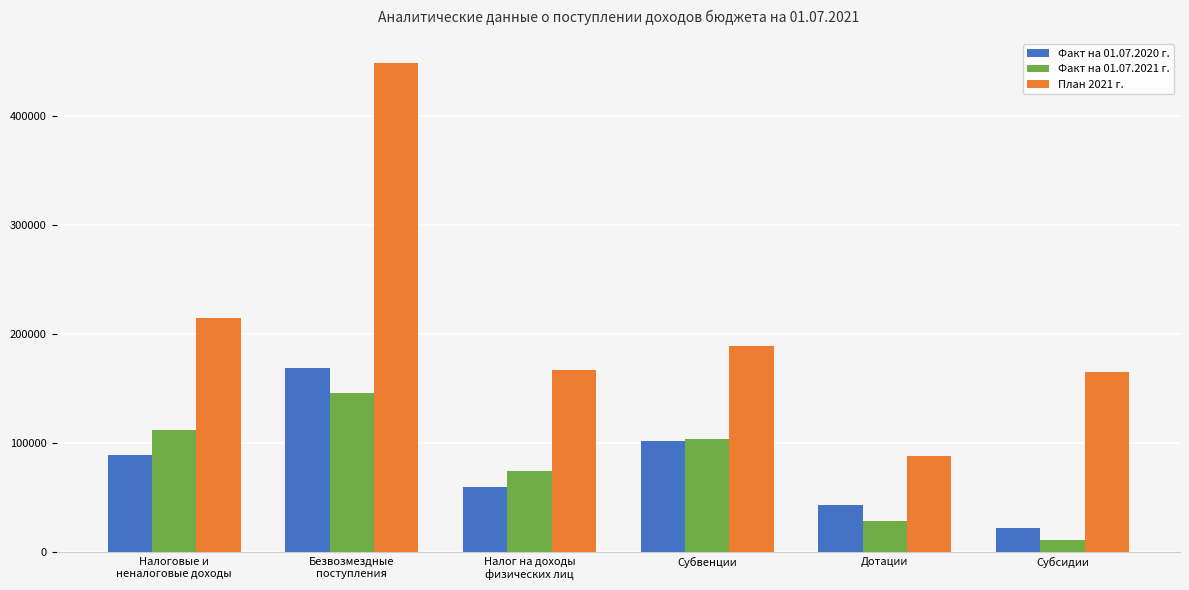

The value of Факт на 01.07.2021 г. at Субвенции is 103550.6. True or false?

True